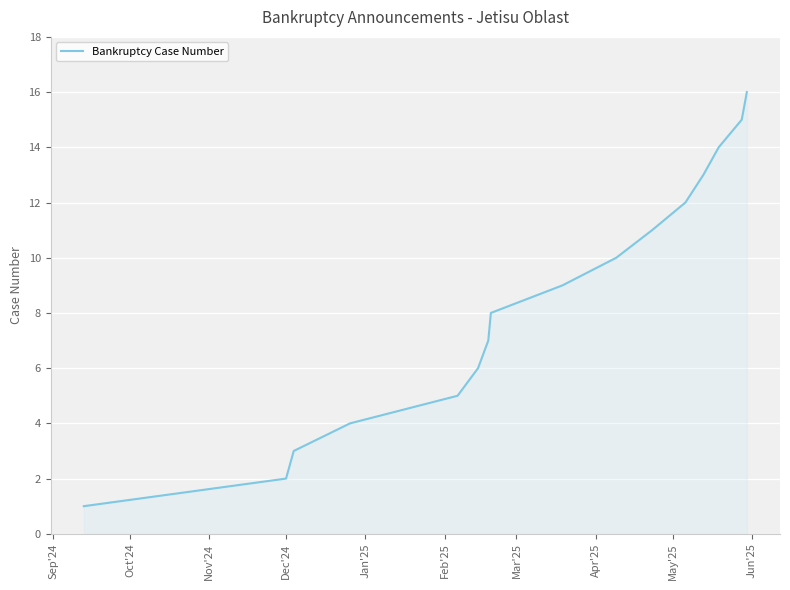

What is the maximum value shown in the chart?

16